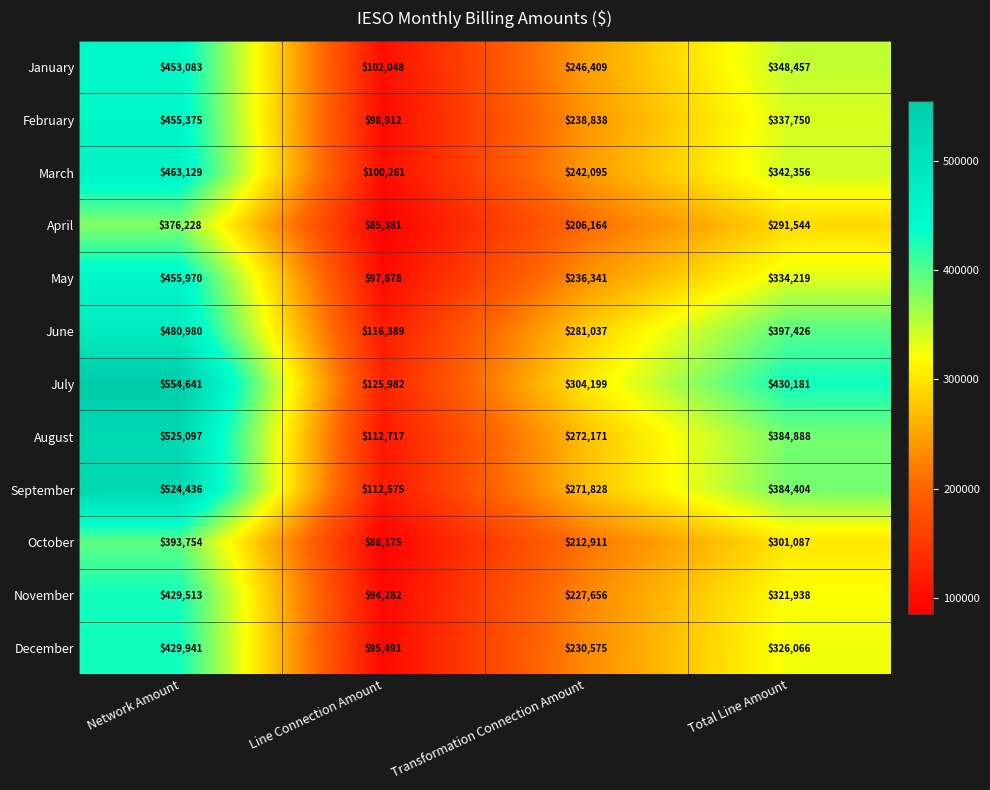

How many data points does each series have?

4